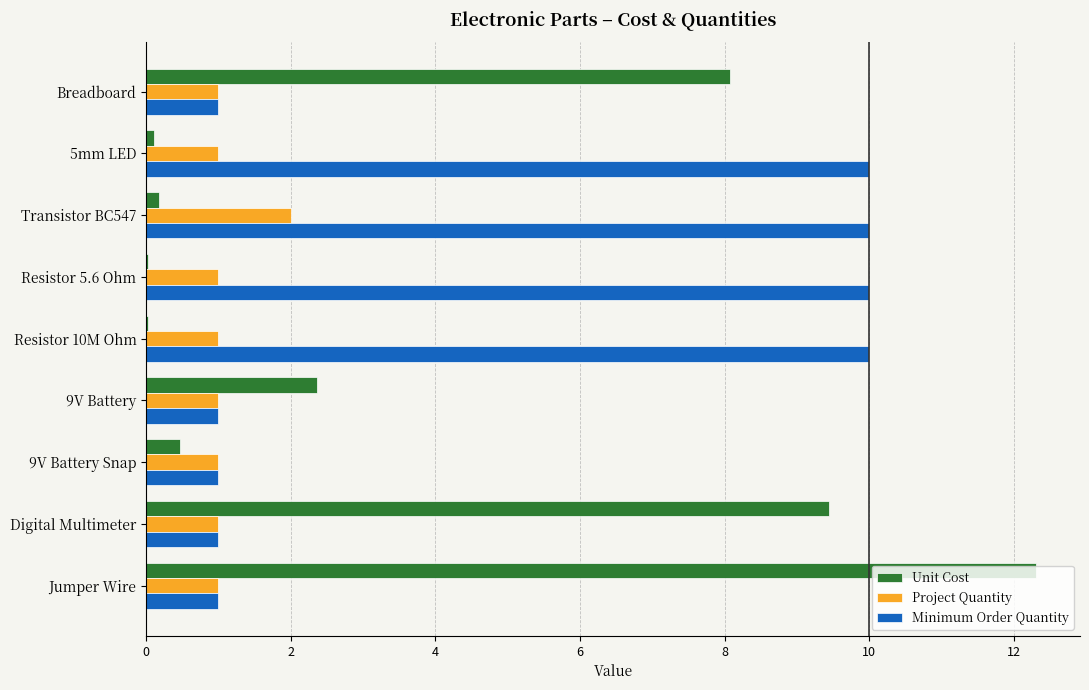

Where is Unit Cost nearest to the value 6?

Breadboard